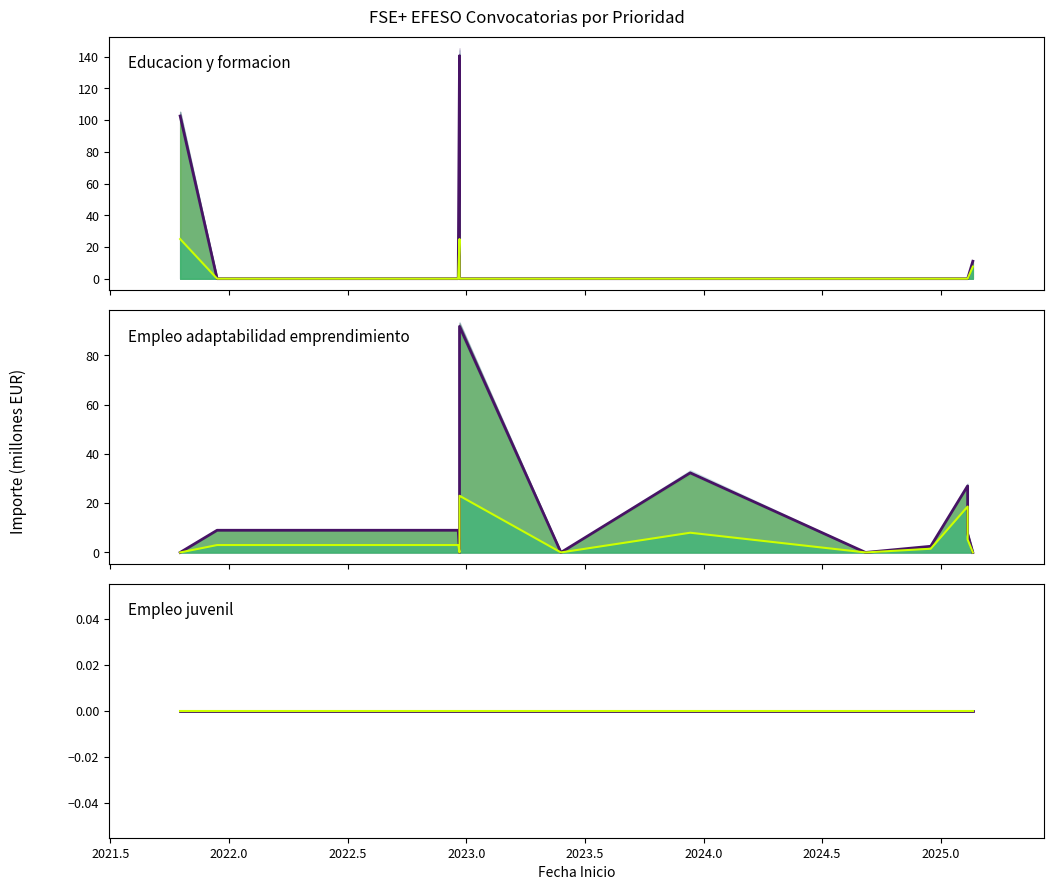

How many lines are shown in the chart?

6